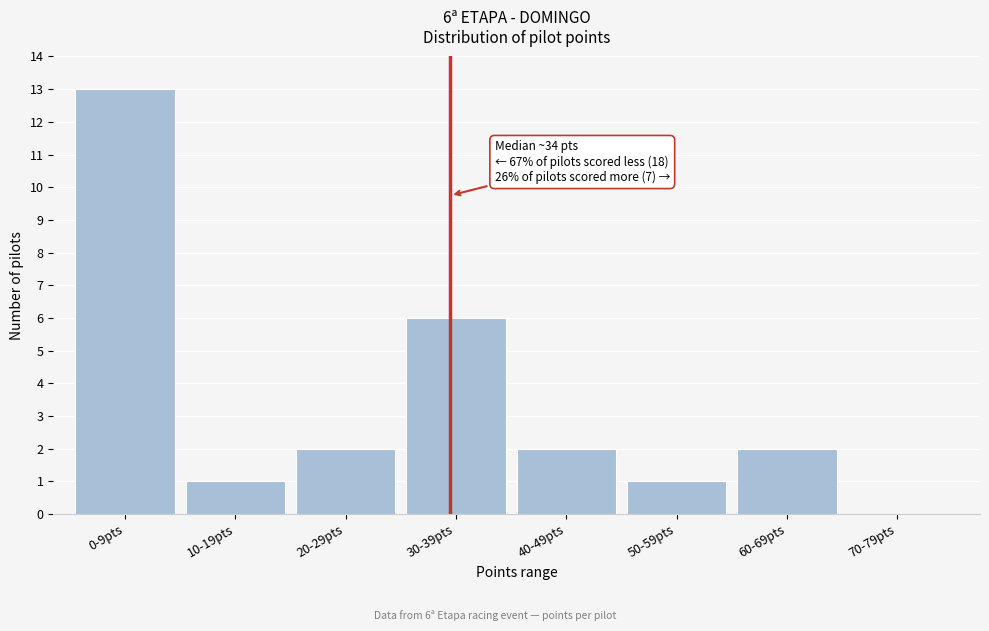

Reading left to right, transcribe all the data shown in this chart.

0-9pts=13	10-19pts=1	20-29pts=2	30-39pts=6	40-49pts=2	50-59pts=1	60-69pts=2	70-79pts=0